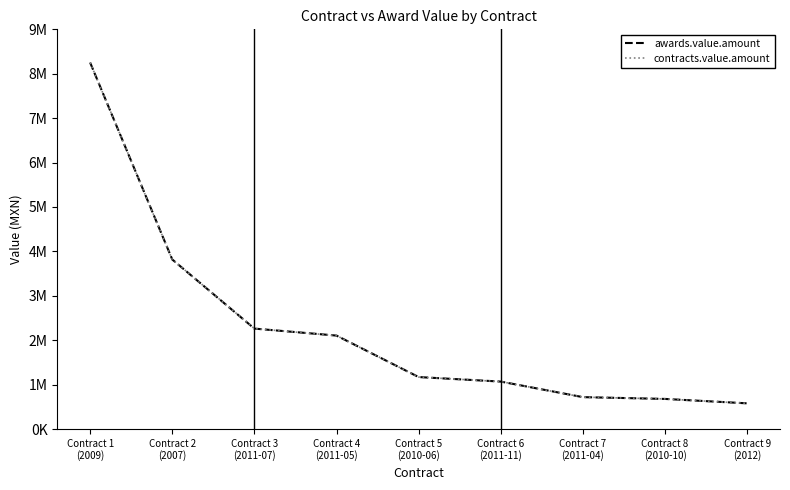

True or false: awards.value.amount and contracts.value.amount cross at least once.

False